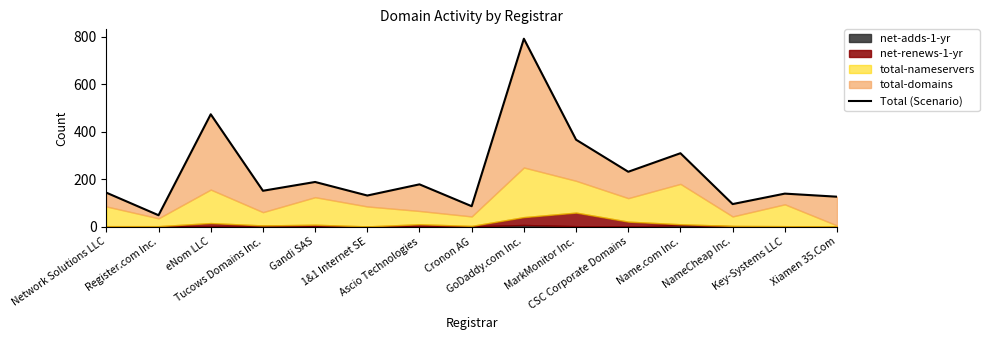

Where is the data nearest to the value 419?

MarkMonitor Inc.